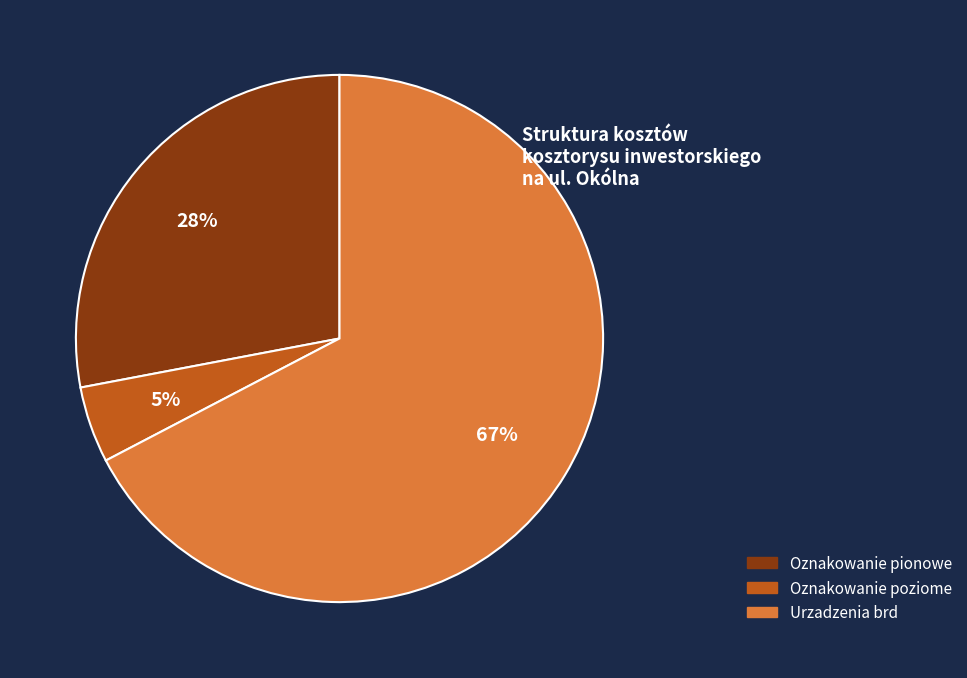

Between Oznakowanie poziome and Urzadzenia brd, which is larger?

Urzadzenia brd